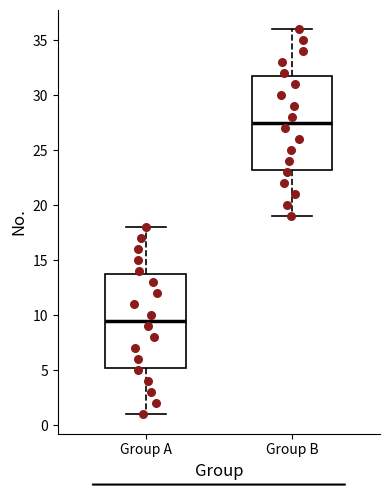

Reading left to right, transcribe this box plot: for each box, give where its median line is, the range the box spans, and where its two whiskers end, as read against the y-axis. The values are not printed on the chart, so give them approximately, as read against the axis.

Group A: median 9.5, box 5.5 to 14.0, whiskers 1.0 to 18.0
Group B: median 27.5, box 23.5 to 32.0, whiskers 19.0 to 36.0